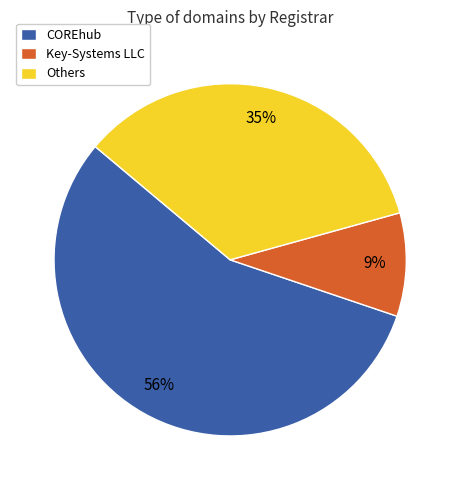

Which category has the smallest portion of the pie?

Key-Systems LLC